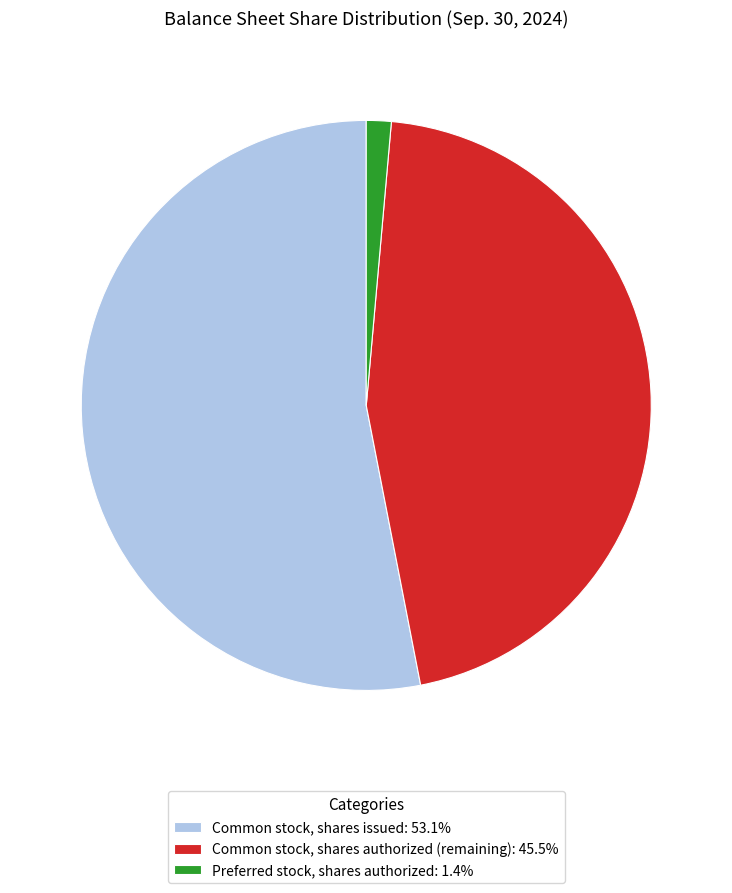

What is the ratio of the value at Common stock, shares issued: 53.1% to the value at Preferred stock, shares authorized: 1.4%?

37.7